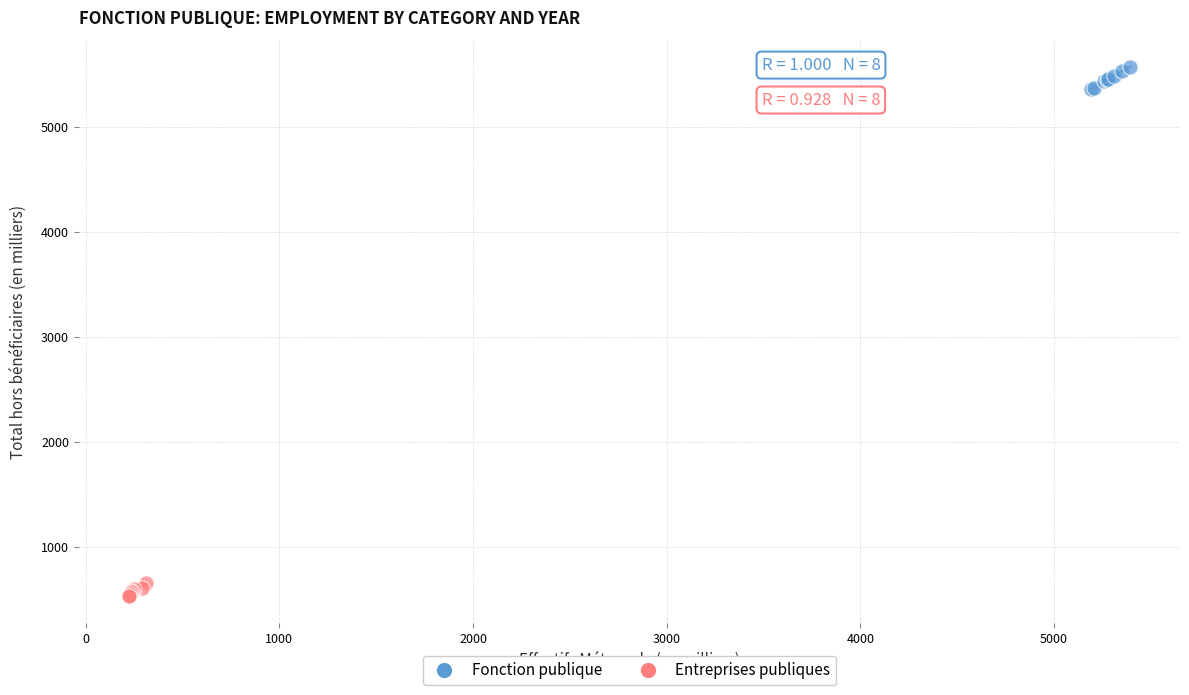

Which series reaches the minimum Y coordinate?

Entreprises publiques